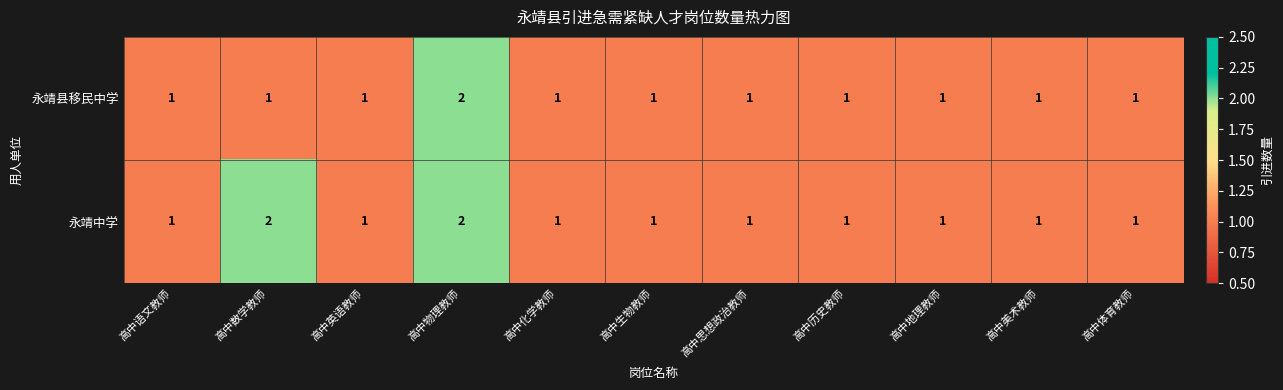

Which category has the highest value in the 永靖县移民中学 series?

高中物理教师